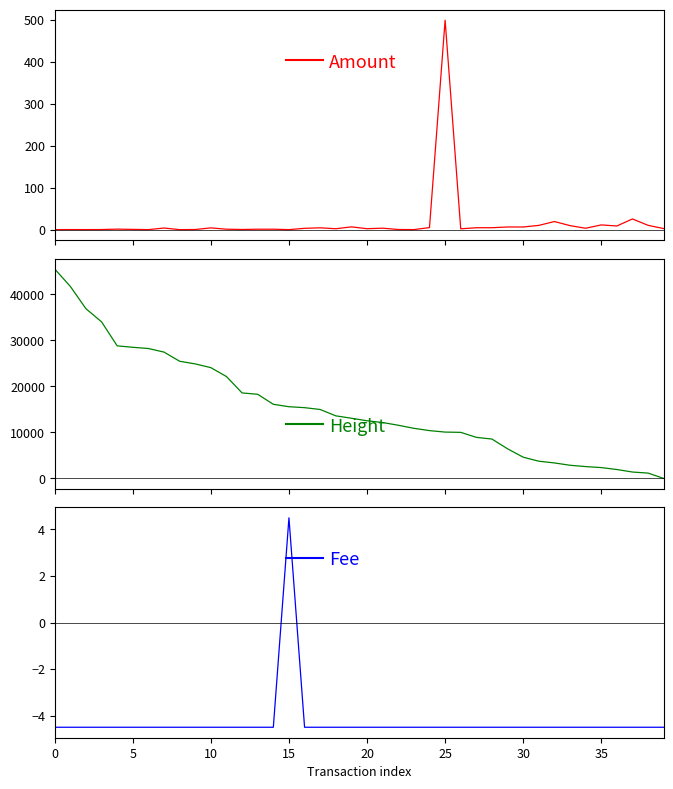

What is the approximate value of Height at 12?

18571.0